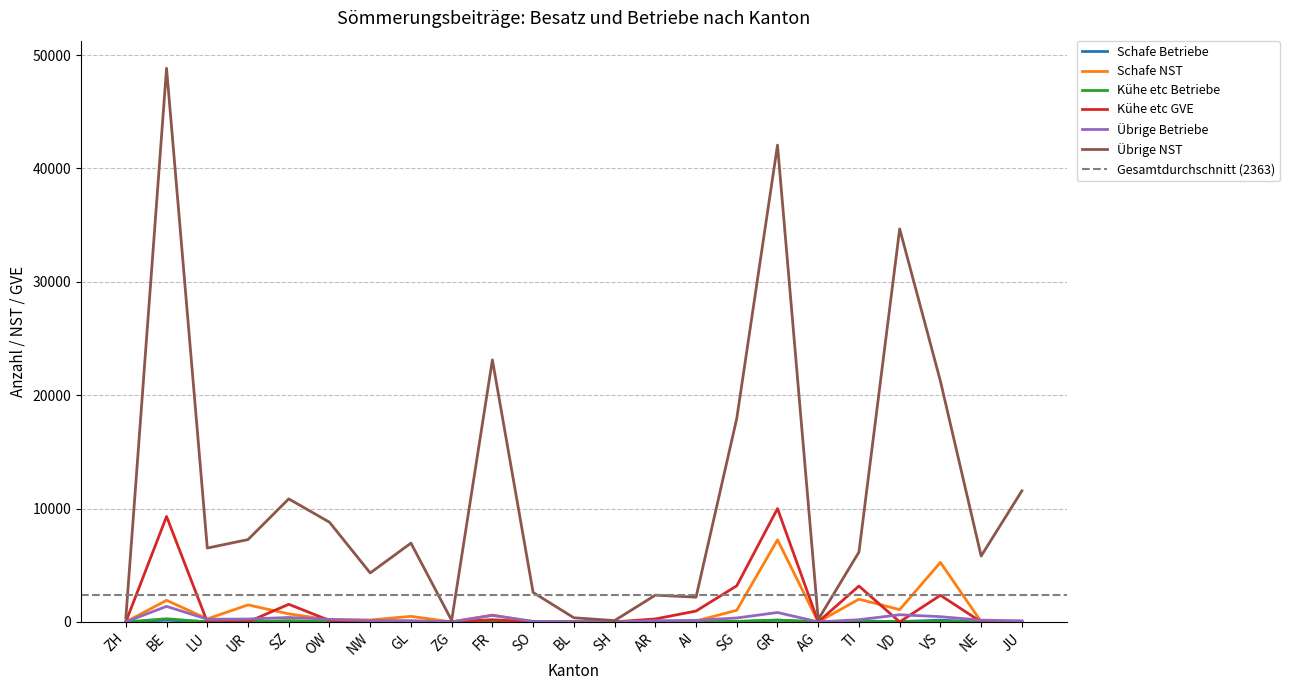

How many interior local peaks does the Schafe Betriebe series have?

7